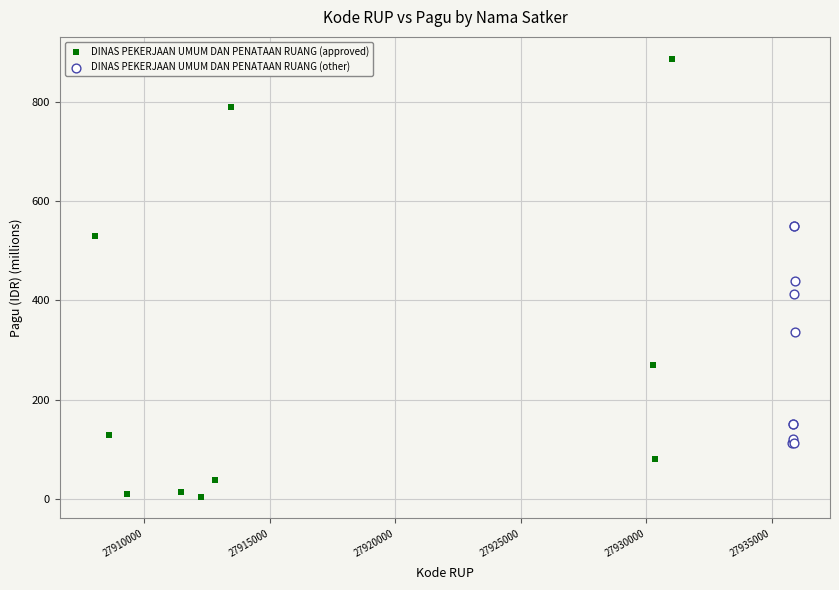

Which series has the largest Y range (max minus min)?

DINAS PEKERJAAN UMUM DAN PENATAAN RUANG (approved)